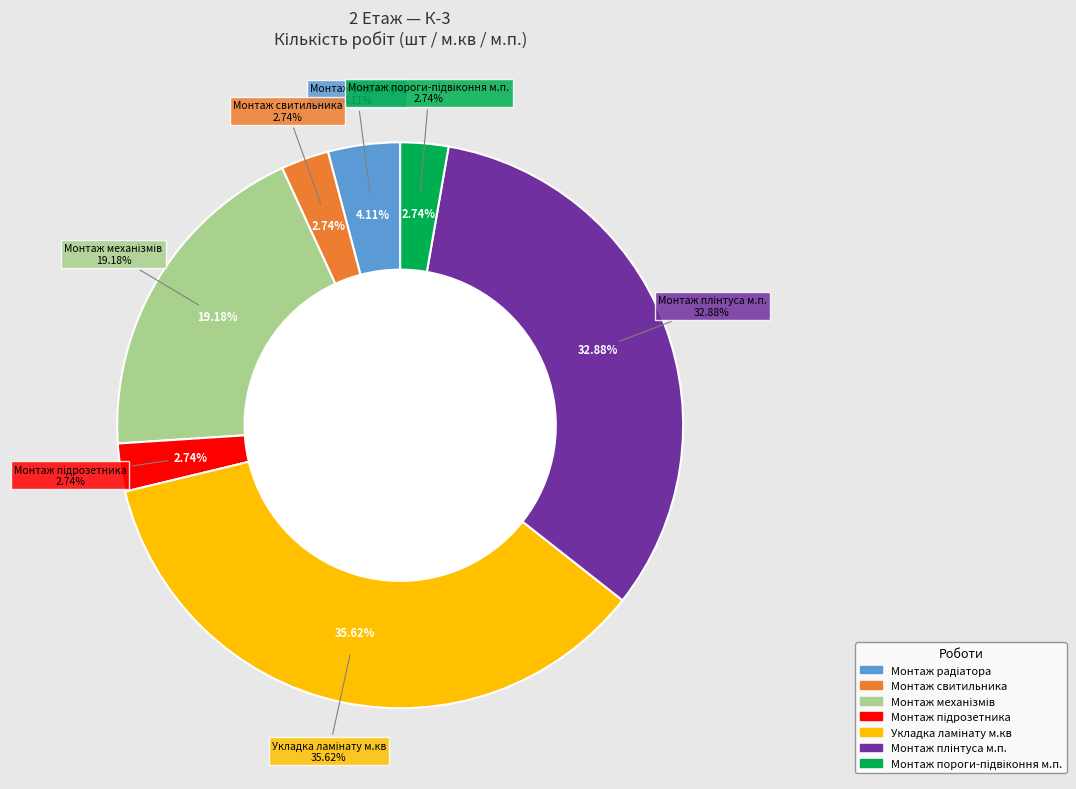

Which slice is the largest?

Укладка ламінату м.кв